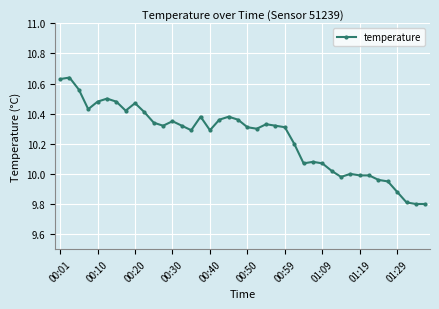

How many lines are shown in the chart?

1